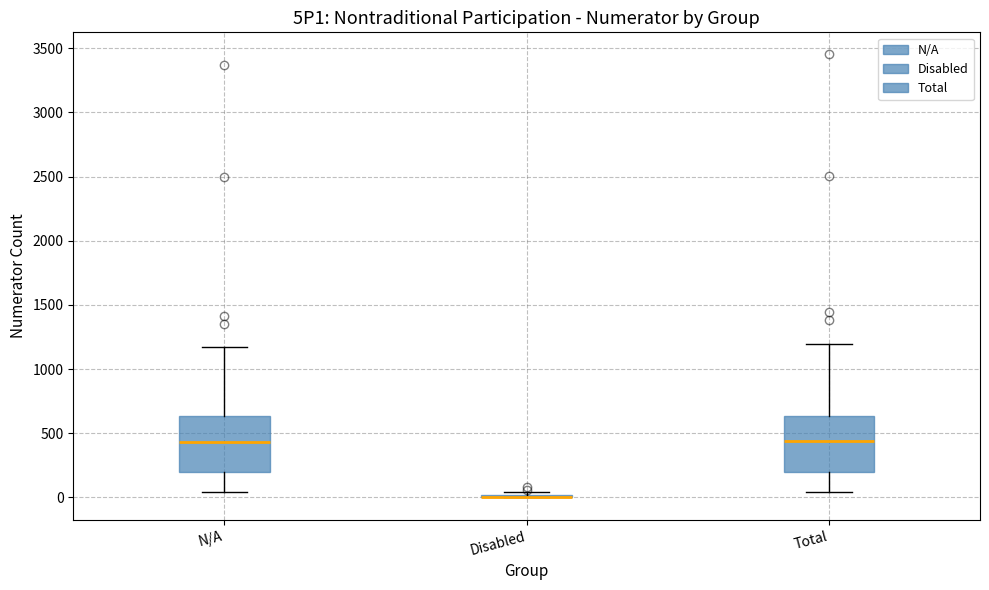

Reading left to right, read every box against the y-axis: the position of its median line, the range the box covers, and the ends of its whiskers. The values are not printed on the chart, so give them approximately, as read against the axis.

N/A: median 450, box 200 to 650, whiskers 50 to 1200
Disabled: box collapsed to a line at 0, whiskers 0 to 50
Total: median 450, box 200 to 650, whiskers 50 to 1200